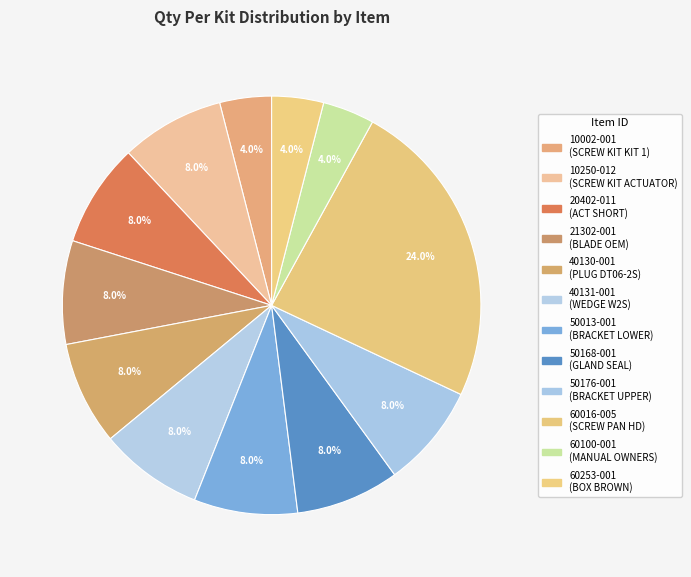

To the nearest percent, what is the difference between the 60253-001 and 40131-001 slice percentages?

4%